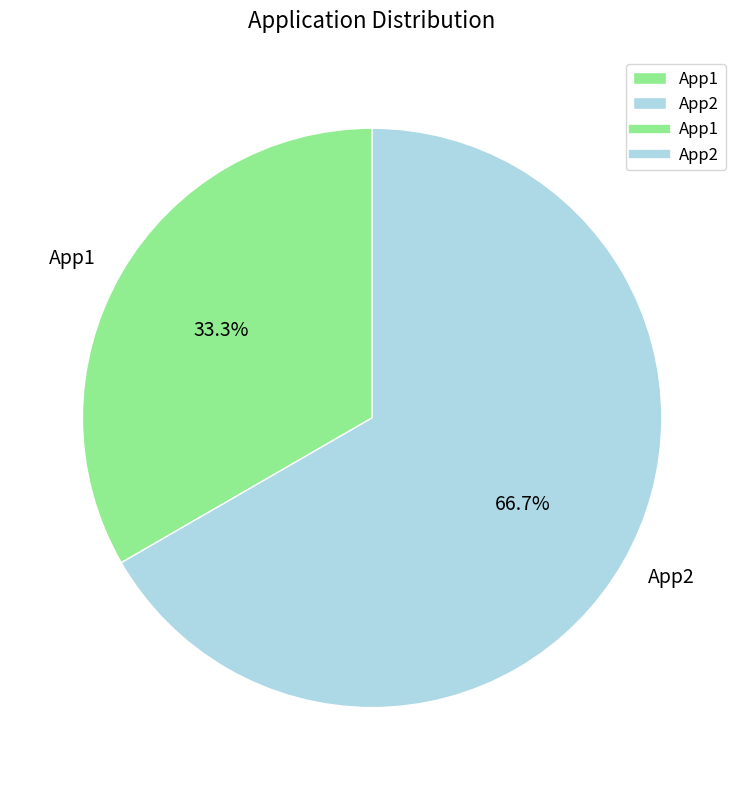

Is it true that App1 is 46% of the pie?

False